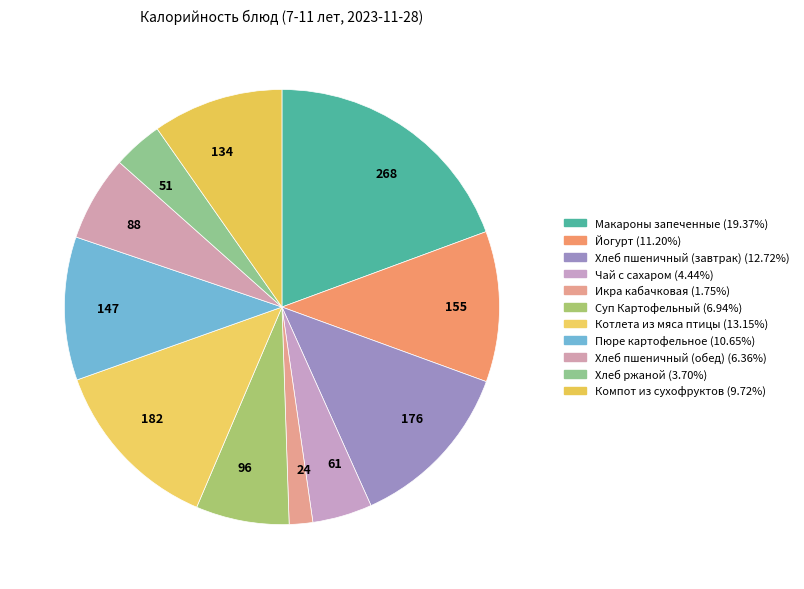

What is the total percentage of Икра кабачковая and Макароны запеченные?

21.1%